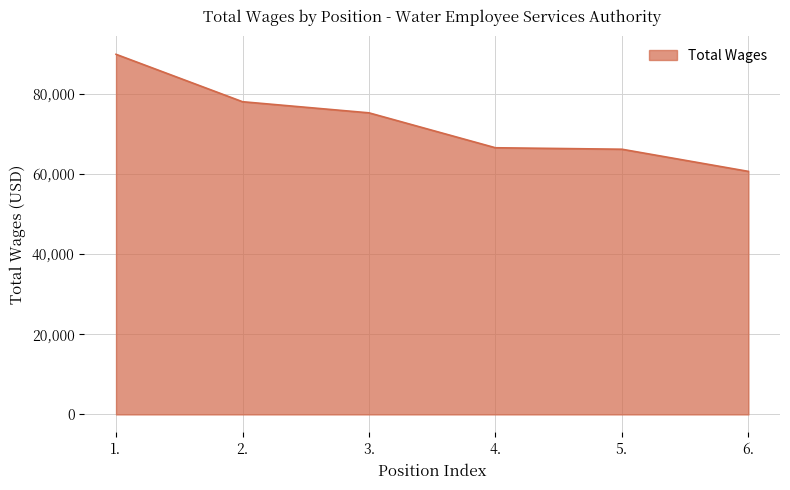

How many lines are shown in the chart?

1